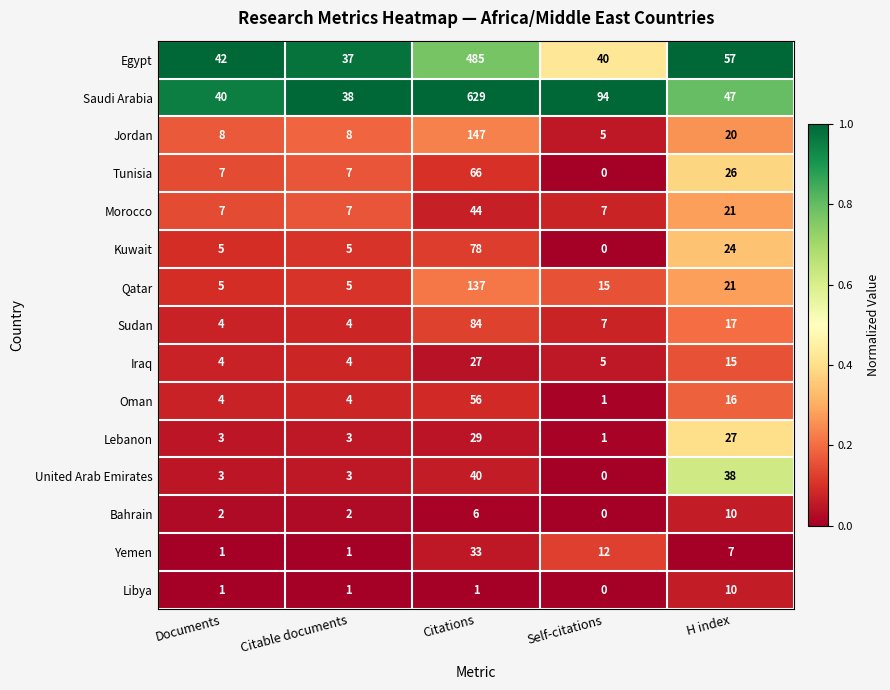

What is the total value across all series at Citations?

1862